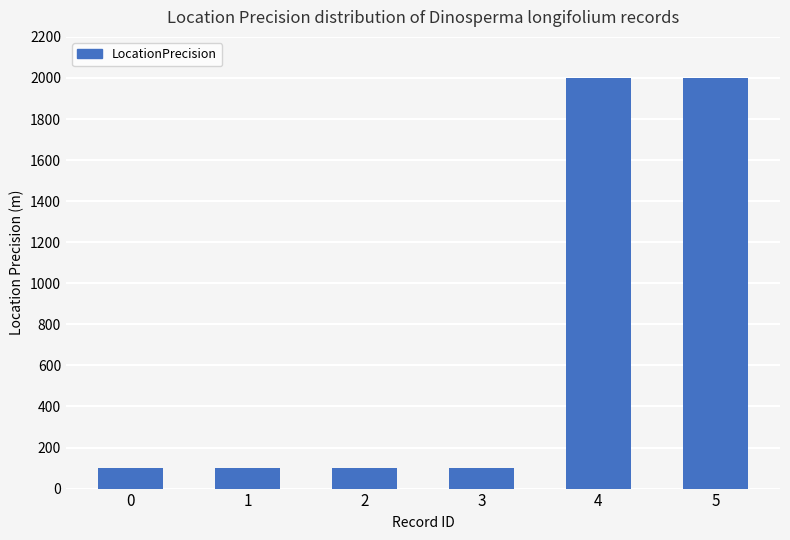

Are the bars horizontal?

No